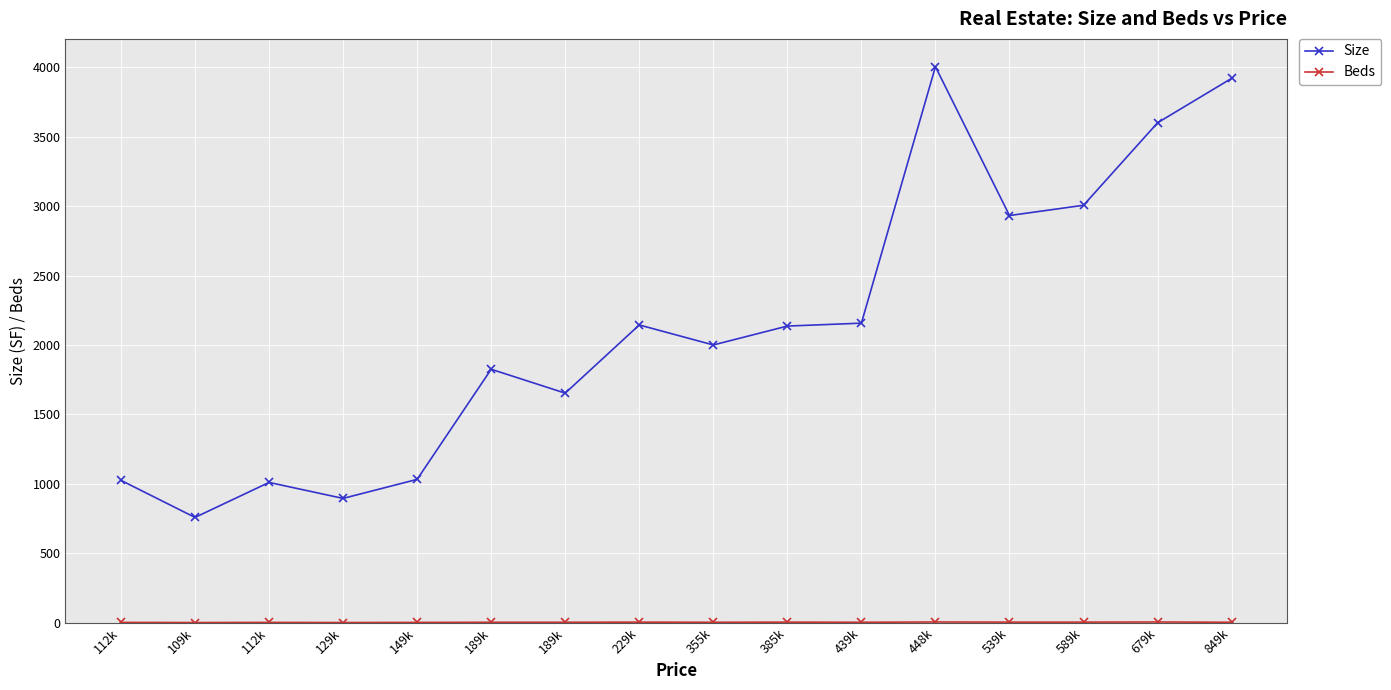

Between 385k and 539k, which series saw the biggest shift?

Size